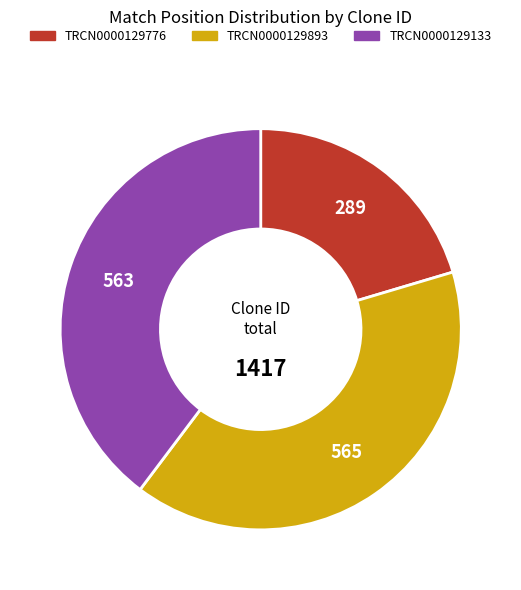

Does TRCN0000129776 account for over 50% of the chart?

No